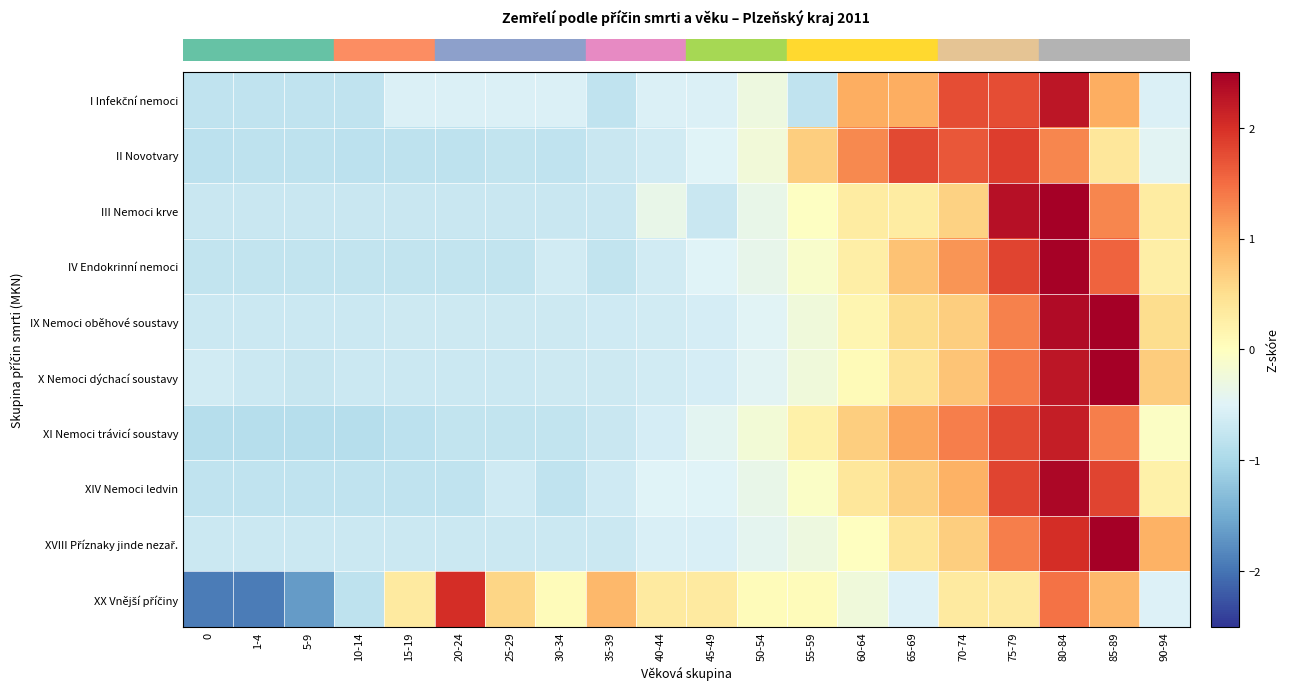

What is the spread (max minus min) of values at 45-49?

1.0